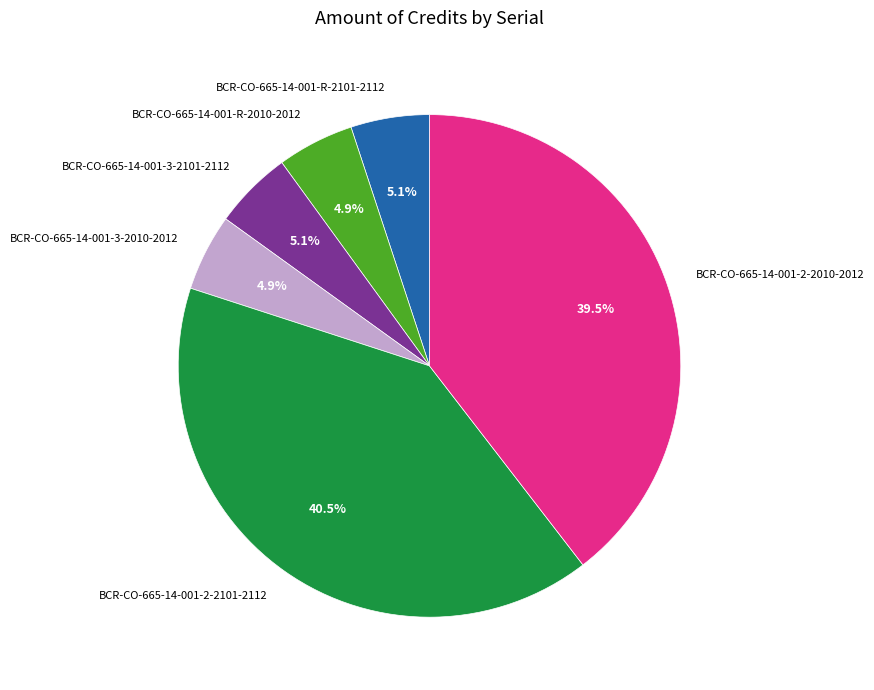

Which category has the biggest portion of the pie?

BCR-CO-665-14-001-2-2101-2112